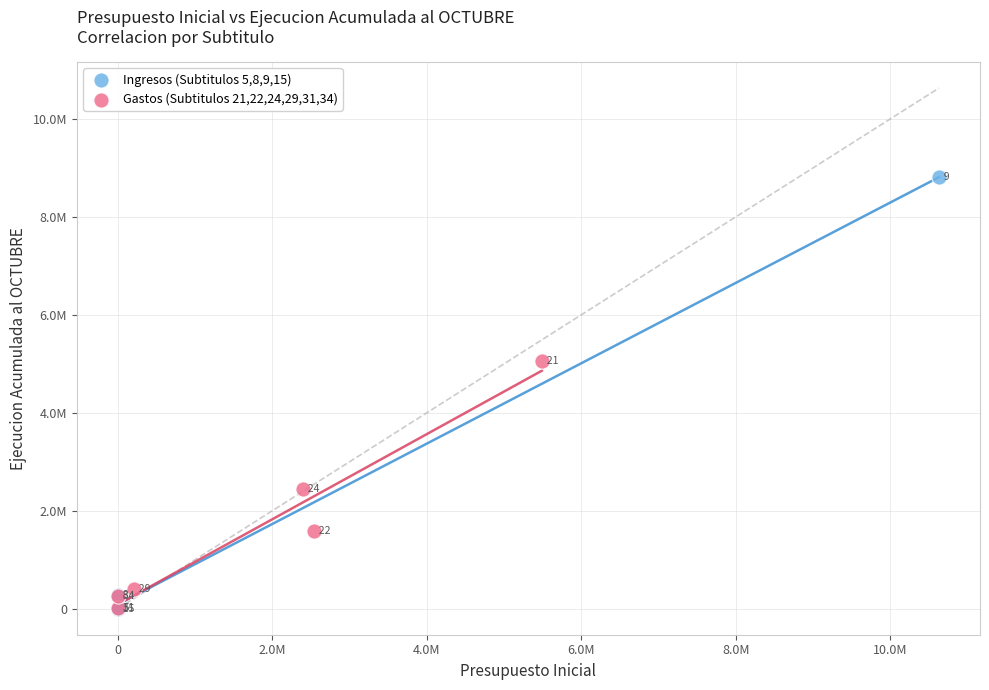

Which series reaches the minimum Y coordinate?

Ingresos (Subtitulos 5,8,9,15)